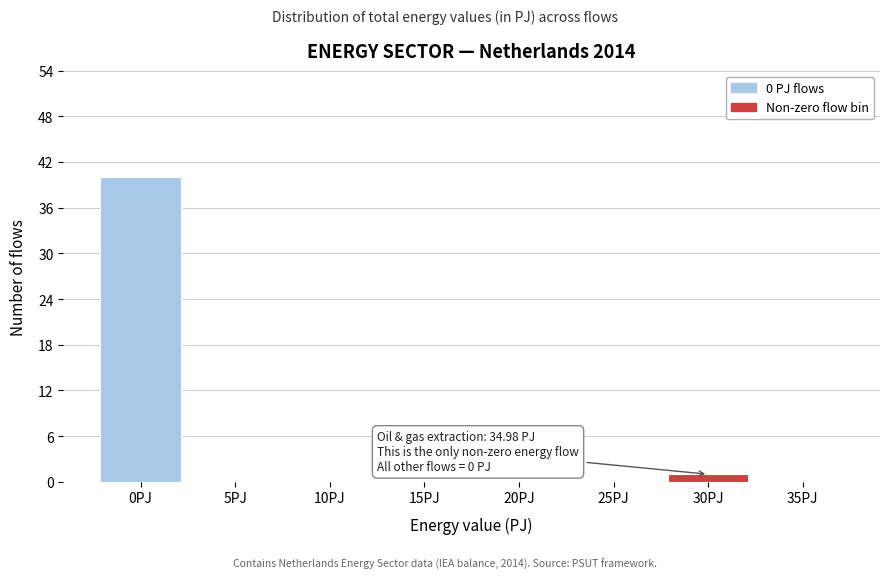

Reading left to right, what are all the values shown in this chart?

0PJ=40	5PJ=0	10PJ=0	15PJ=0	20PJ=0	25PJ=0	30PJ=1	35PJ=0